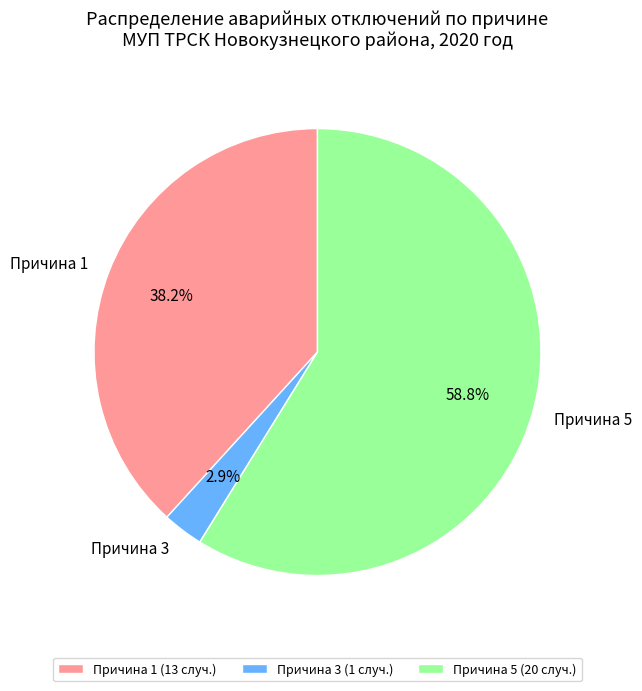

Is the sum of Причина 5 and Причина 3 greater than half?

Yes